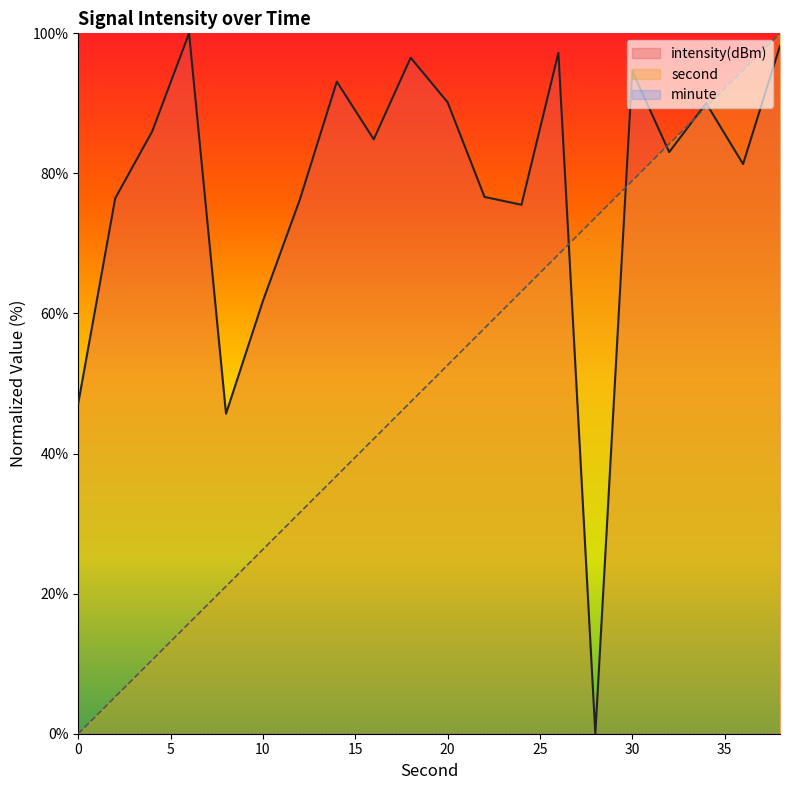

How many categories are shown in the chart?

20